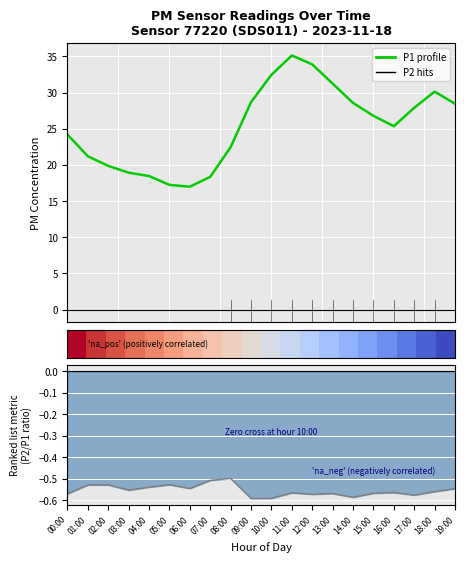

In P1 (PM10), how many points are higher than both neighbors (excluding endpoints)?

2